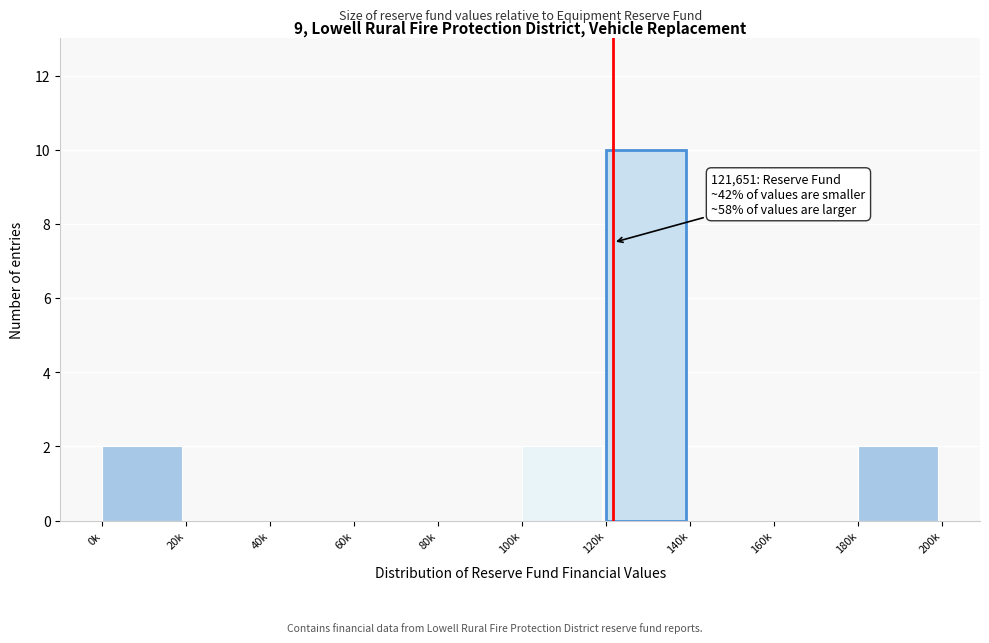

Reading left to right, transcribe all the data shown in this chart.

0k=2	20k=0	40k=0	60k=0	80k=0	100k=2	120k=10	140k=0	160k=0	180k=2